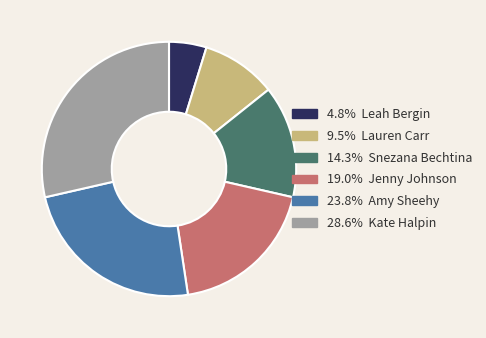

Is there any slice that represents more than half of the pie?

No